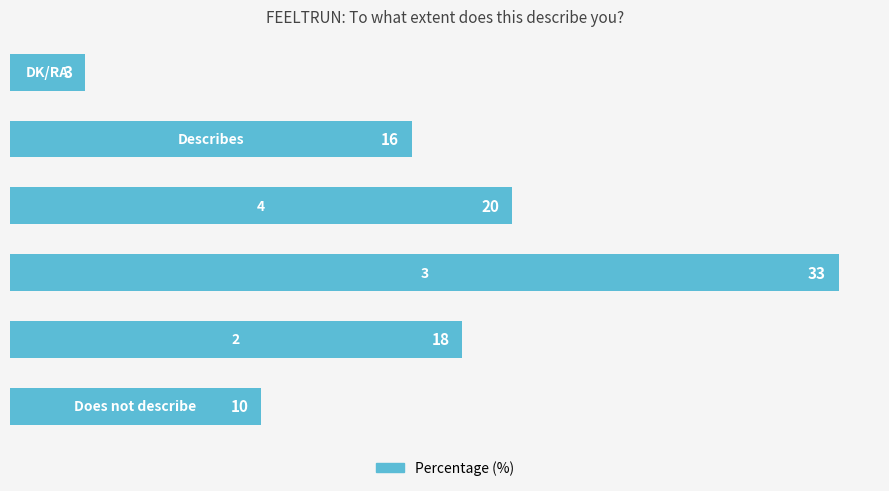

Reading bottom to top, transcribe all the data shown in this chart.

10	18	33	20	16	3